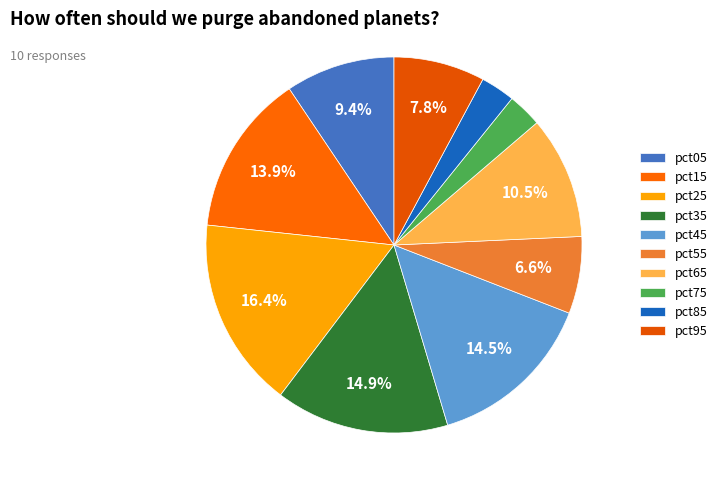

What percentage is NOT represented by pct25?

83.6%